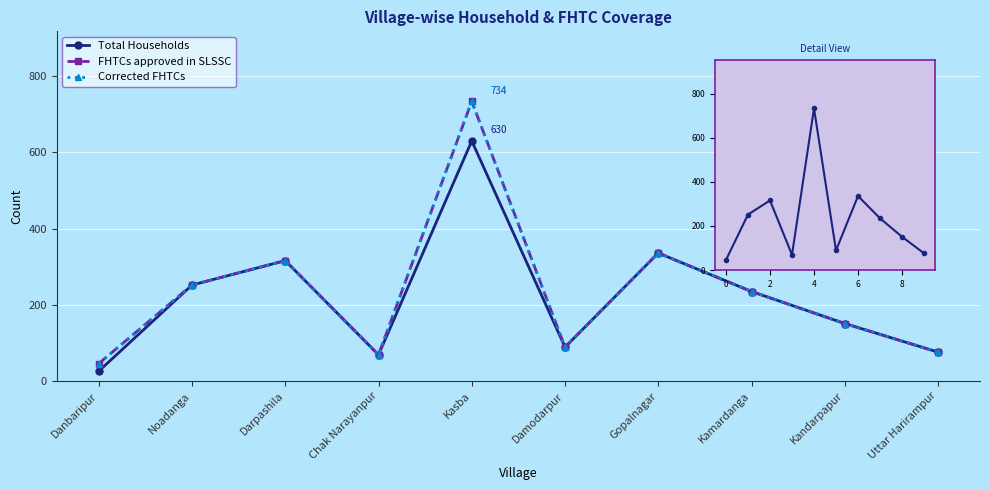

How many interior local peaks does the FHTCs approved in SLSSC series have?

3